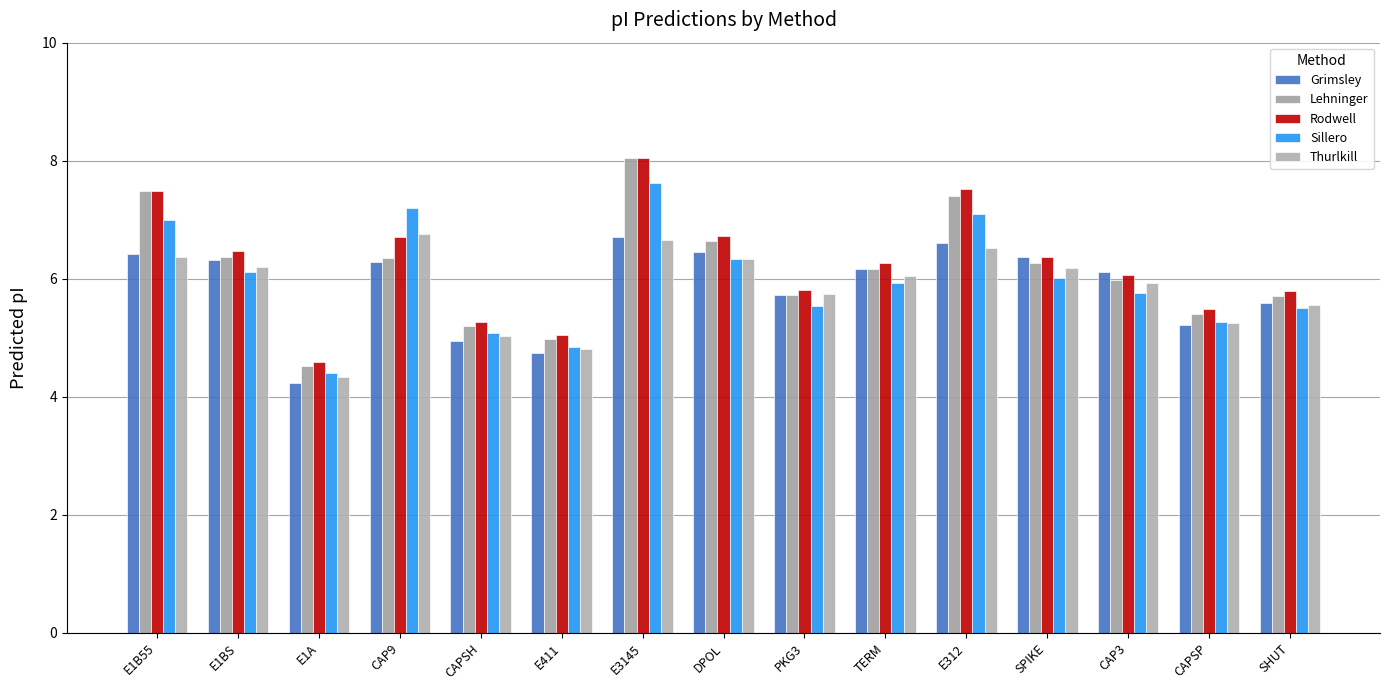

The Grimsley series shows 5.7 at PKG3. True or false?

True